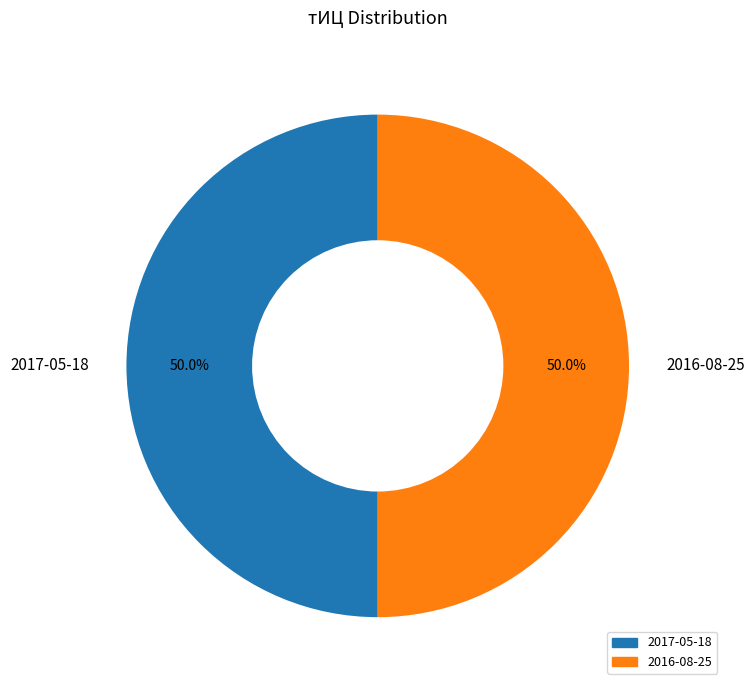

Is it true that 2017-05-18 is 36% of the pie?

False